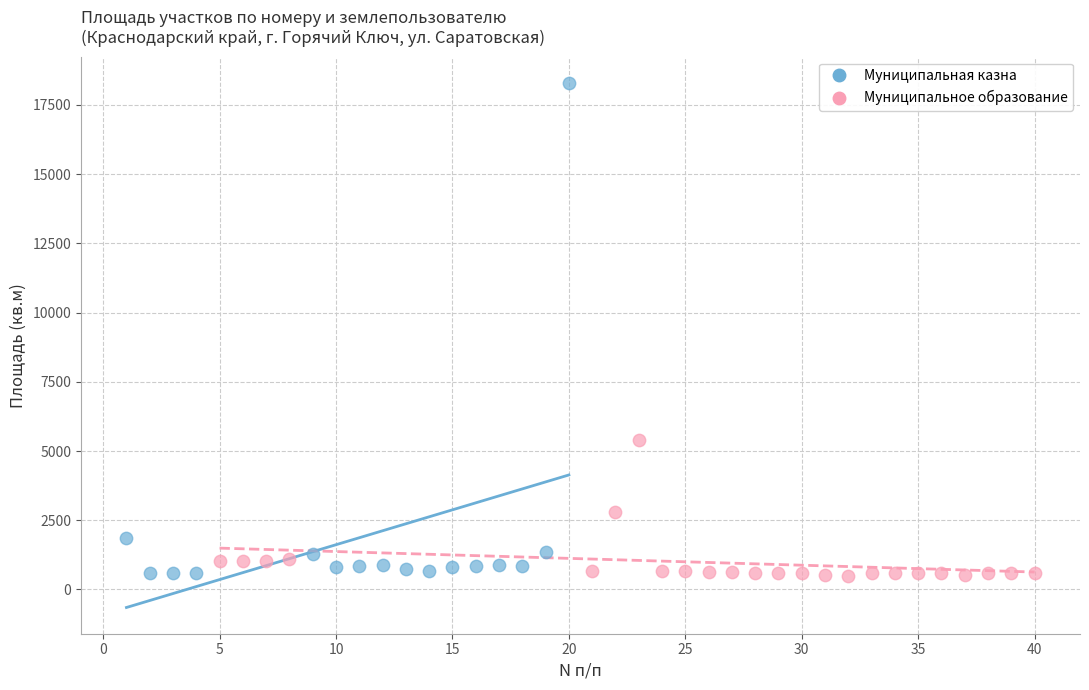

Which series has the largest Y range (max minus min)?

Муниципальная казна